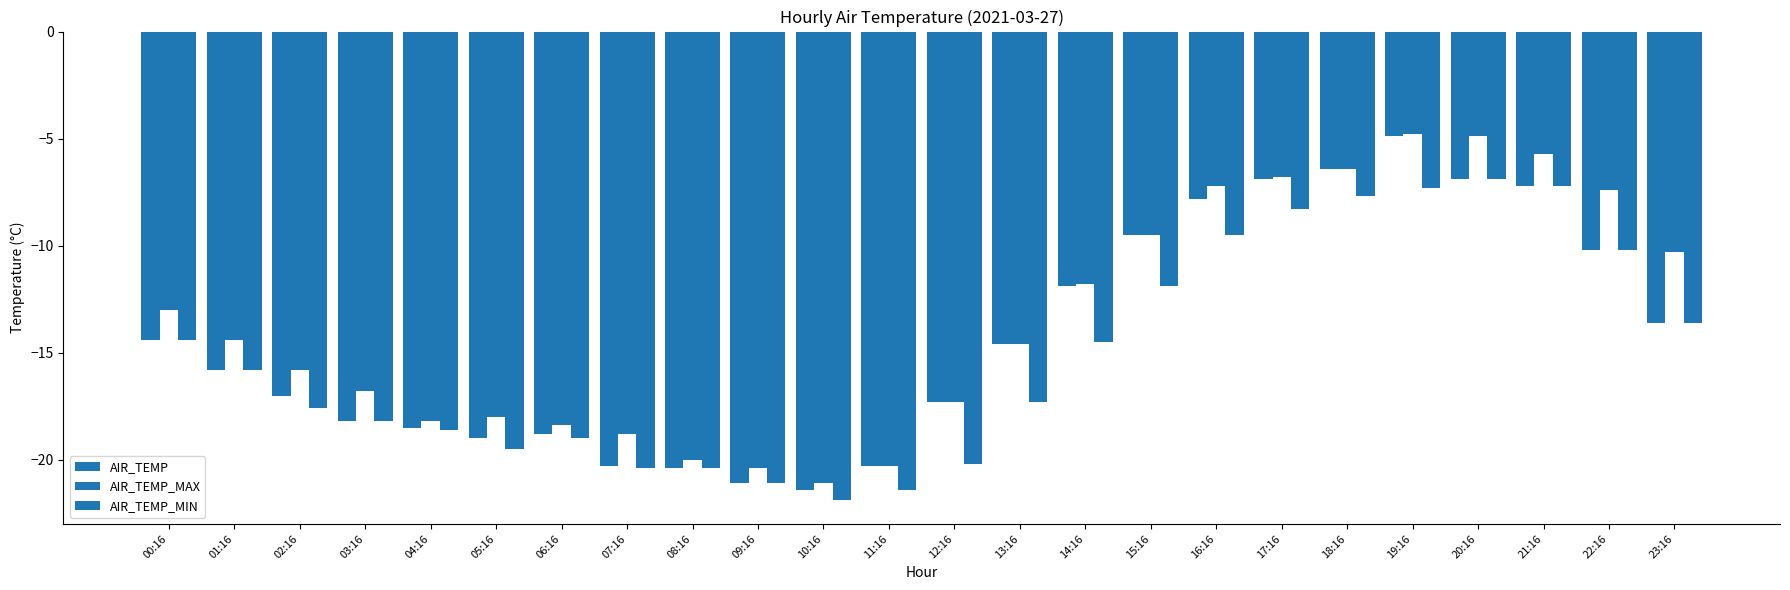

How many categories are shown in the chart?

24